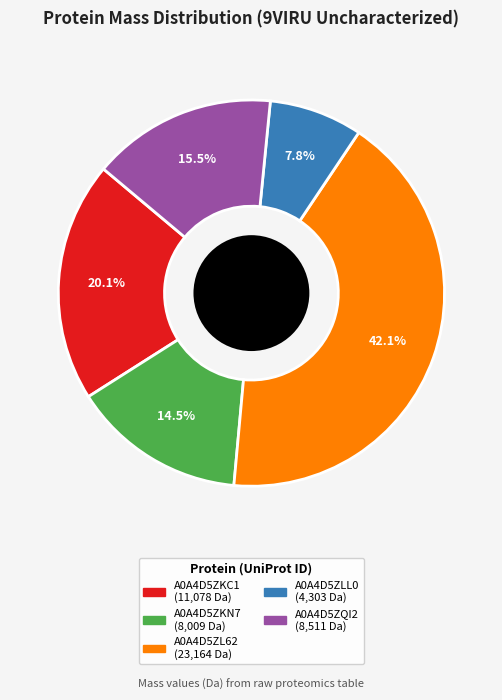

Is there any slice that represents more than half of the pie?

No